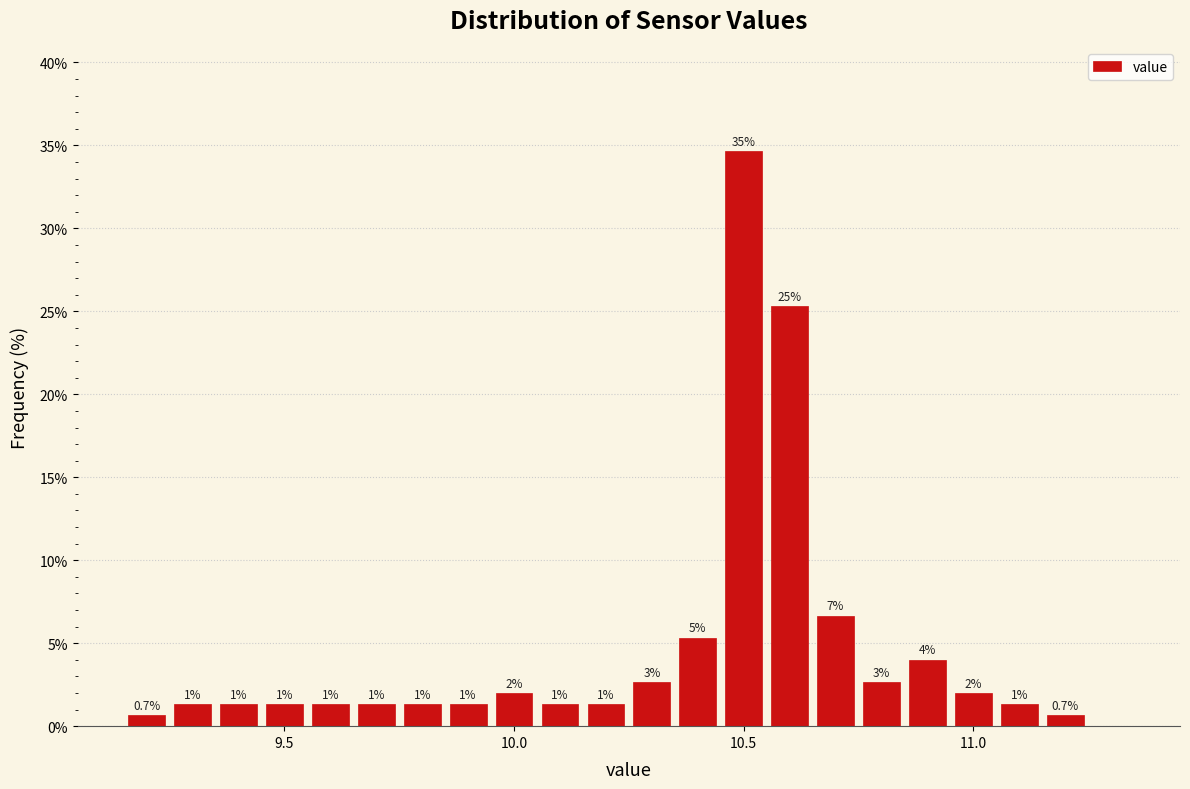

Around what value on the x-axis is the tallest bar? Give the approximate position of its centre, as read against the axis.

10.50